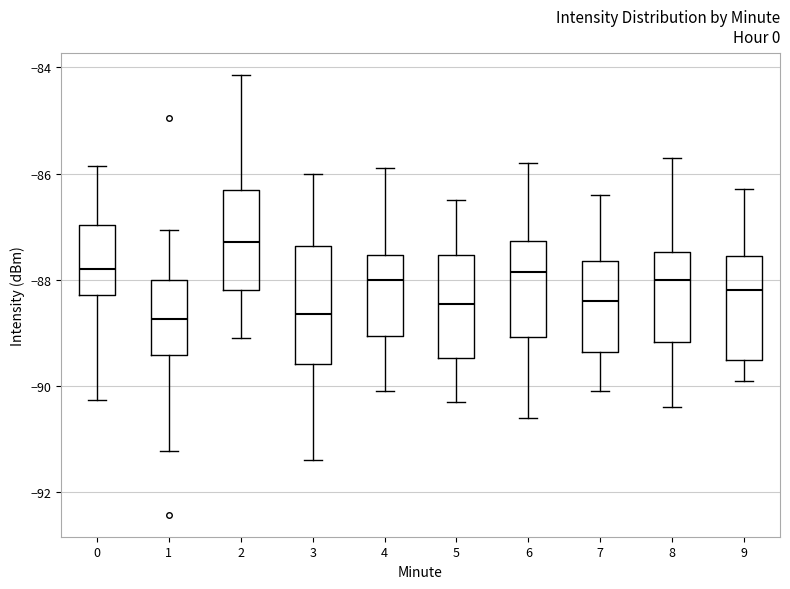

Reading left to right, transcribe this box plot: for each box, give where its median line is, the range the box spans, and where its two whiskers end, as read against the y-axis. The values are not printed on the chart, so give them approximately, as read against the axis.

0: median -87.8, box -88.2 to -87.0, whiskers -90.2 to -85.8
1: median -88.8, box -89.4 to -88.0, whiskers -91.2 to -87.0
2: median -87.2, box -88.2 to -86.4, whiskers -89.0 to -84.2
3: median -88.6, box -89.6 to -87.4, whiskers -91.4 to -86.0
4: median -88.0, box -89.0 to -87.6, whiskers -90.0 to -85.8
5: median -88.4, box -89.4 to -87.6, whiskers -90.2 to -86.4
6: median -87.8, box -89.0 to -87.2, whiskers -90.6 to -85.8
7: median -88.4, box -89.4 to -87.6, whiskers -90.0 to -86.4
8: median -88.0, box -89.2 to -87.4, whiskers -90.4 to -85.6
9: median -88.2, box -89.4 to -87.6, whiskers -89.8 to -86.2